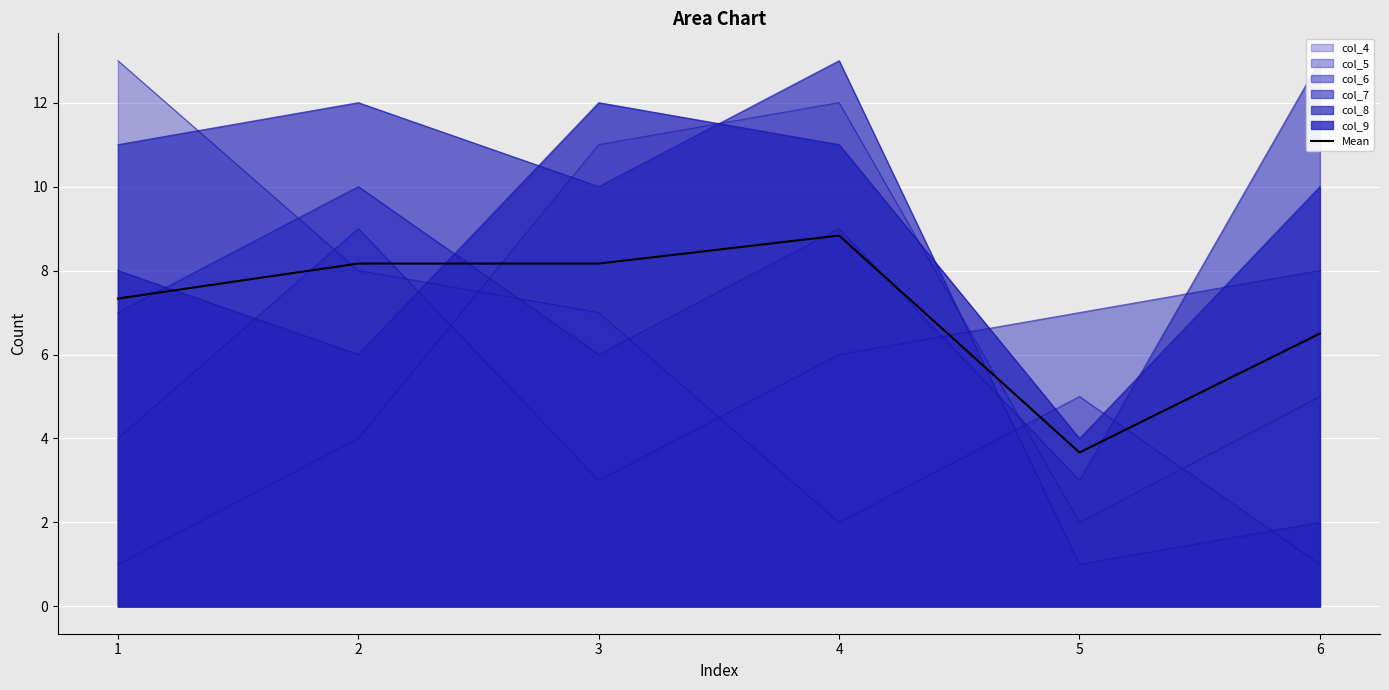

What is the value of the 5th point from the left?

3.7